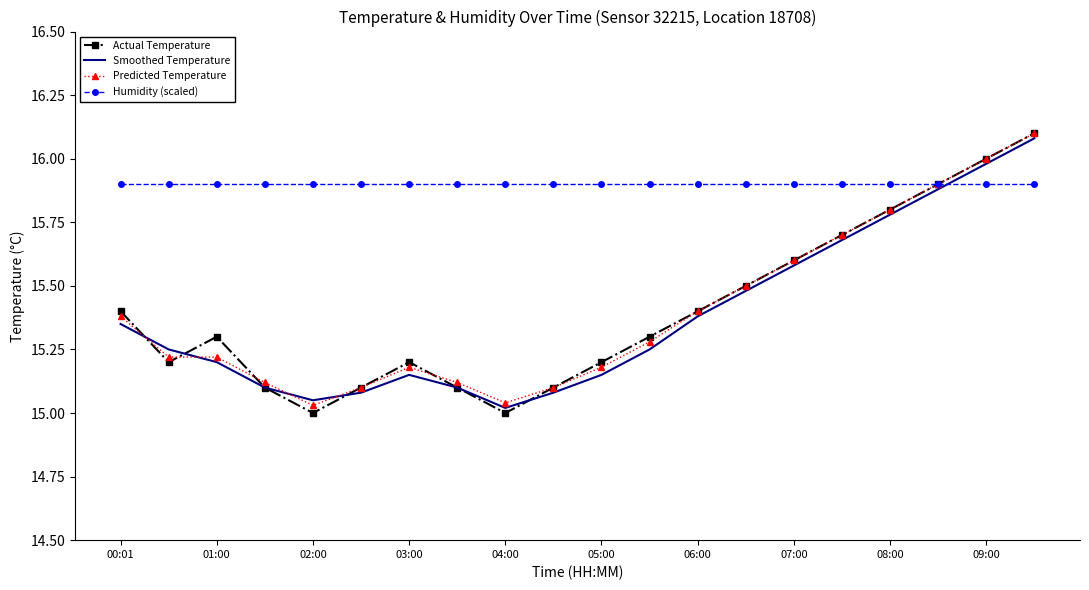

Which series has the largest range (max minus min)?

Actual Temperature